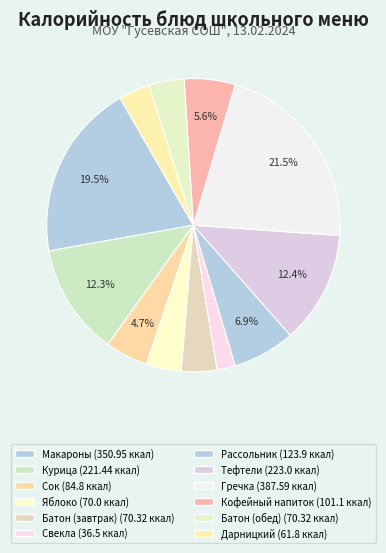

How many slices are in this pie chart?

12